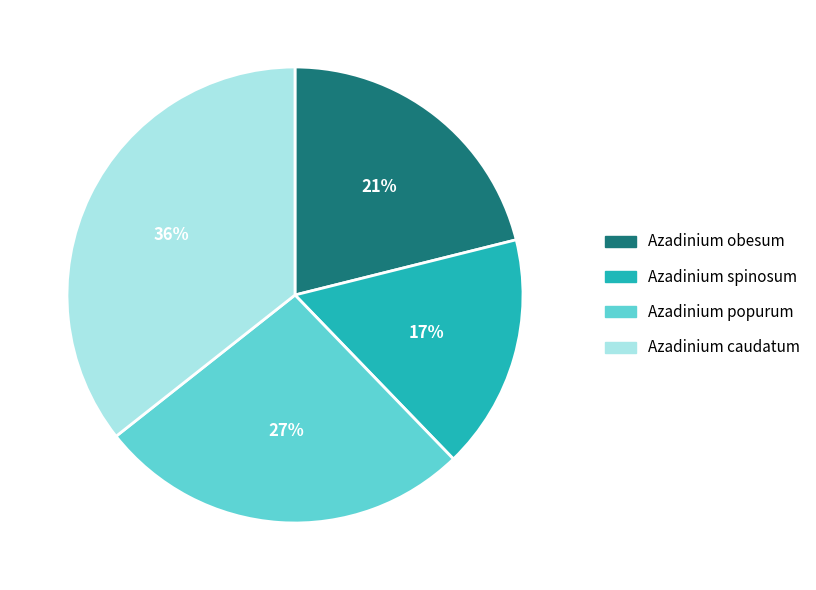

To the nearest percent, what is the average slice percentage?

25%